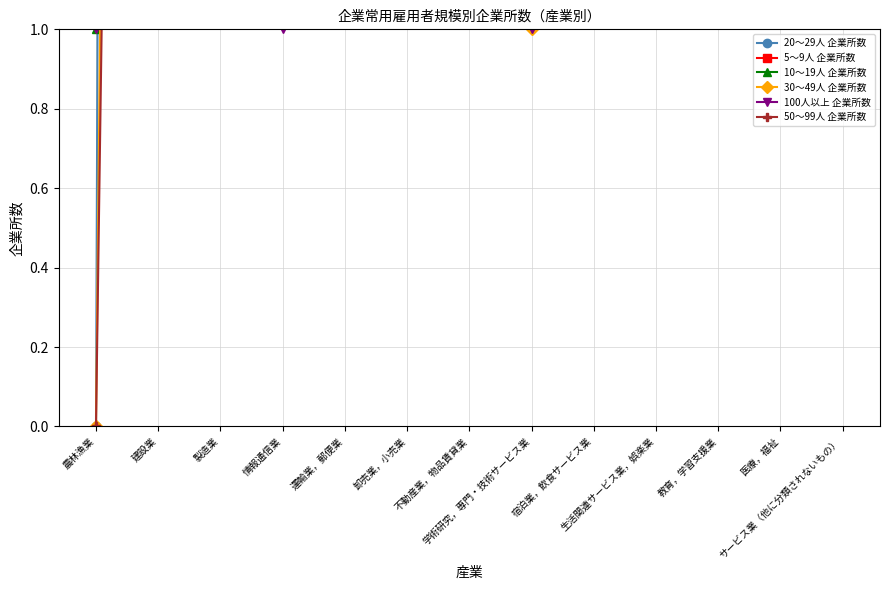

What is the average value of the 10～19人 企業所数 series?

49